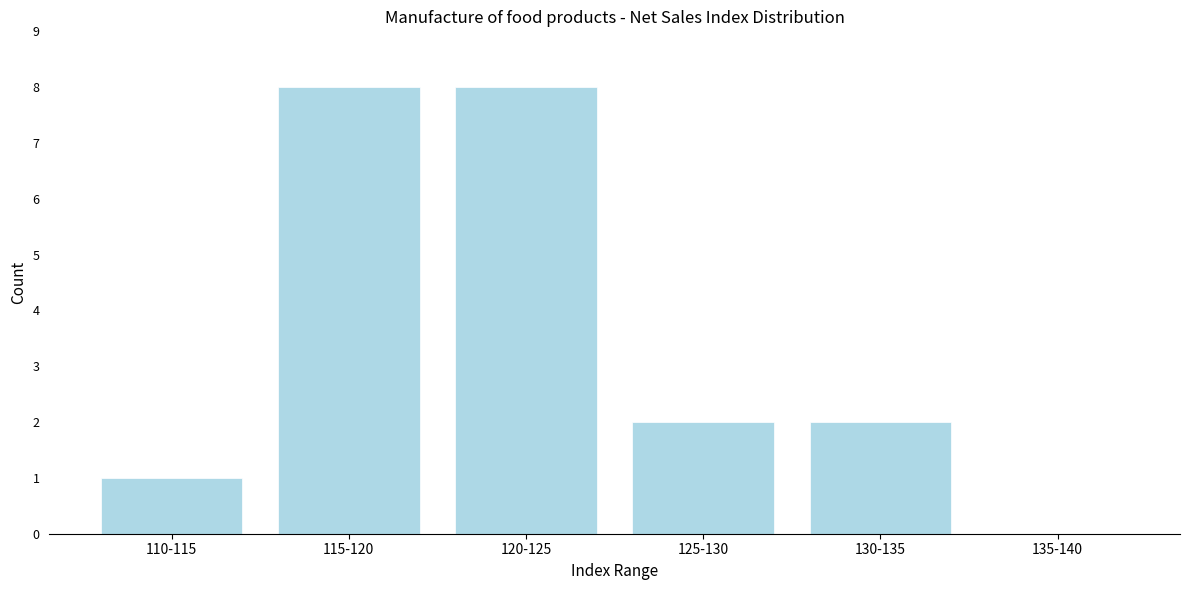

Reading left to right, list all the values displayed in this chart.

110-115=1	115-120=8	120-125=8	125-130=2	130-135=2	135-140=0